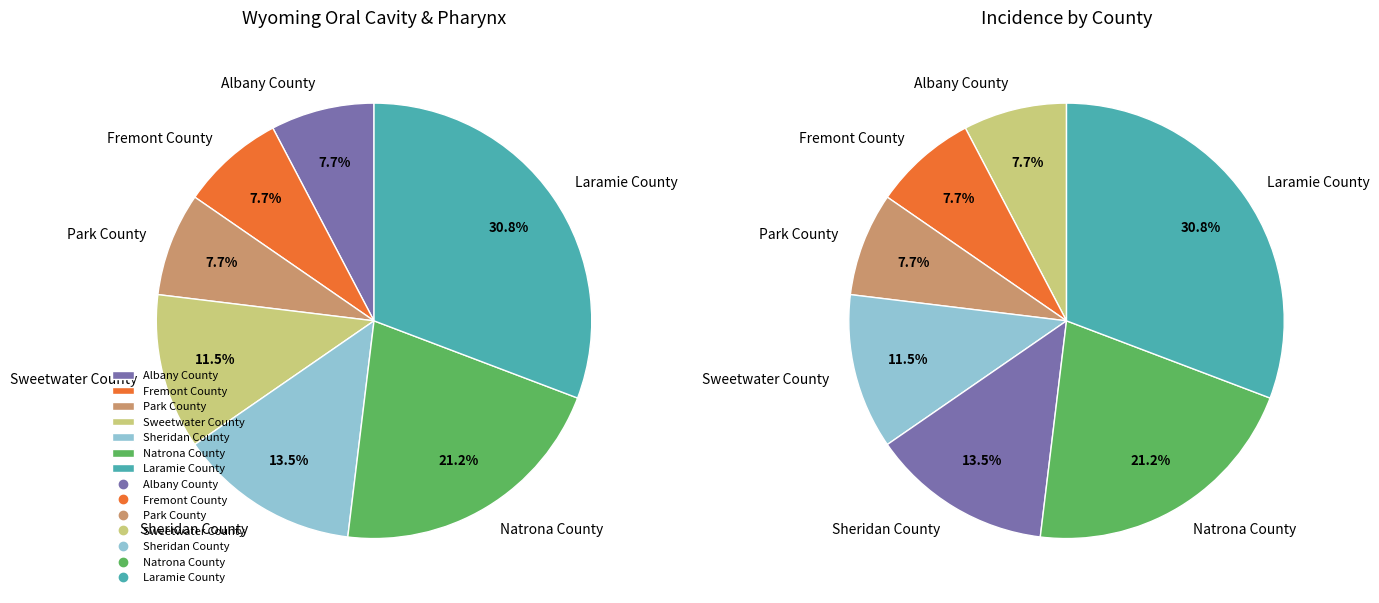

Is Albany County the majority of the pie?

No